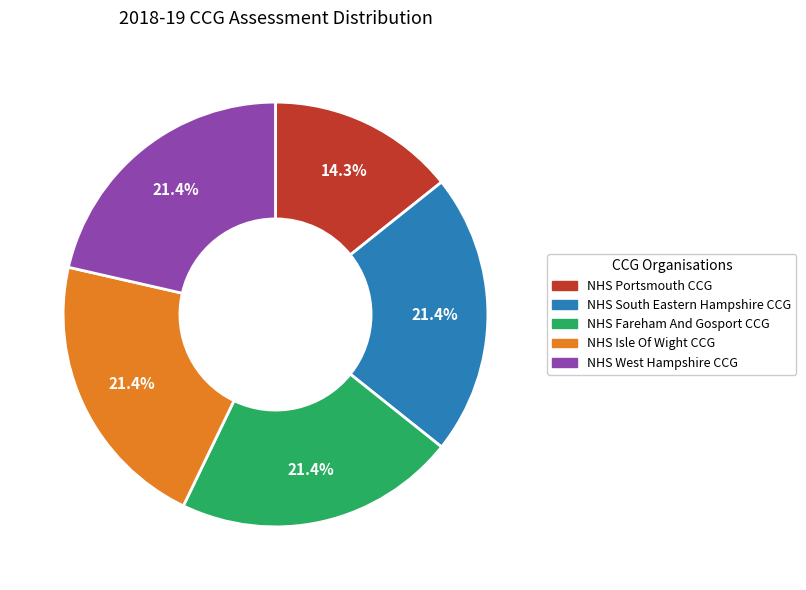

To the nearest percent, what is the combined percentage of NHS Portsmouth CCG and NHS South Eastern Hampshire CCG?

36%